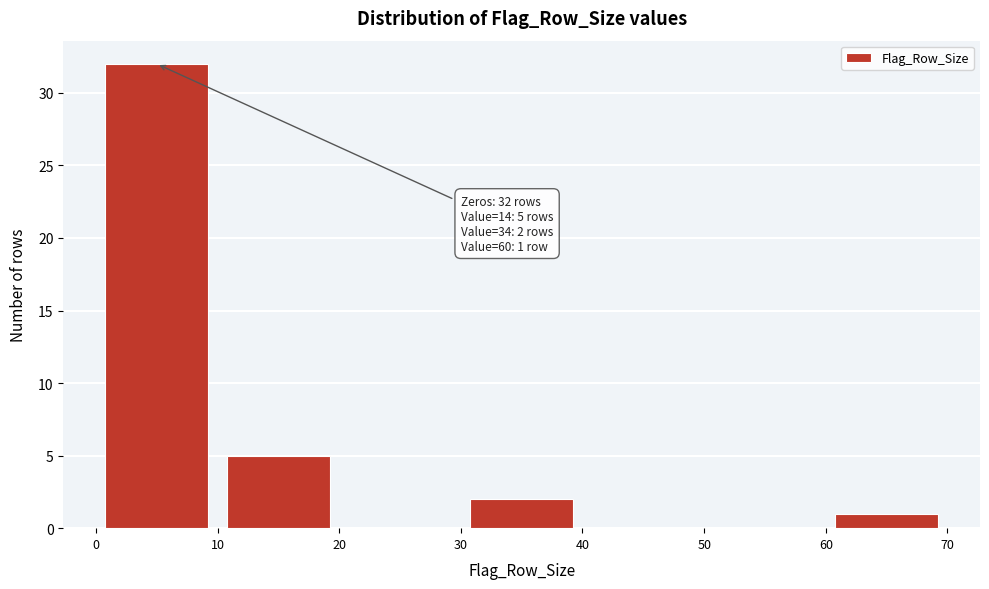

Over which range of the x-axis is the bar tallest?

0 to 10